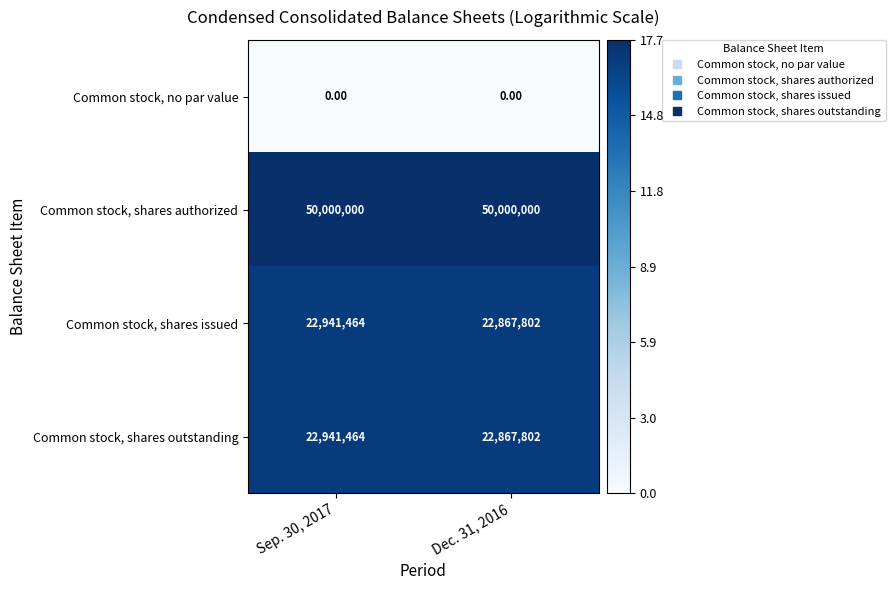

Which series has the largest total across all categories?

Common stock, shares authorized